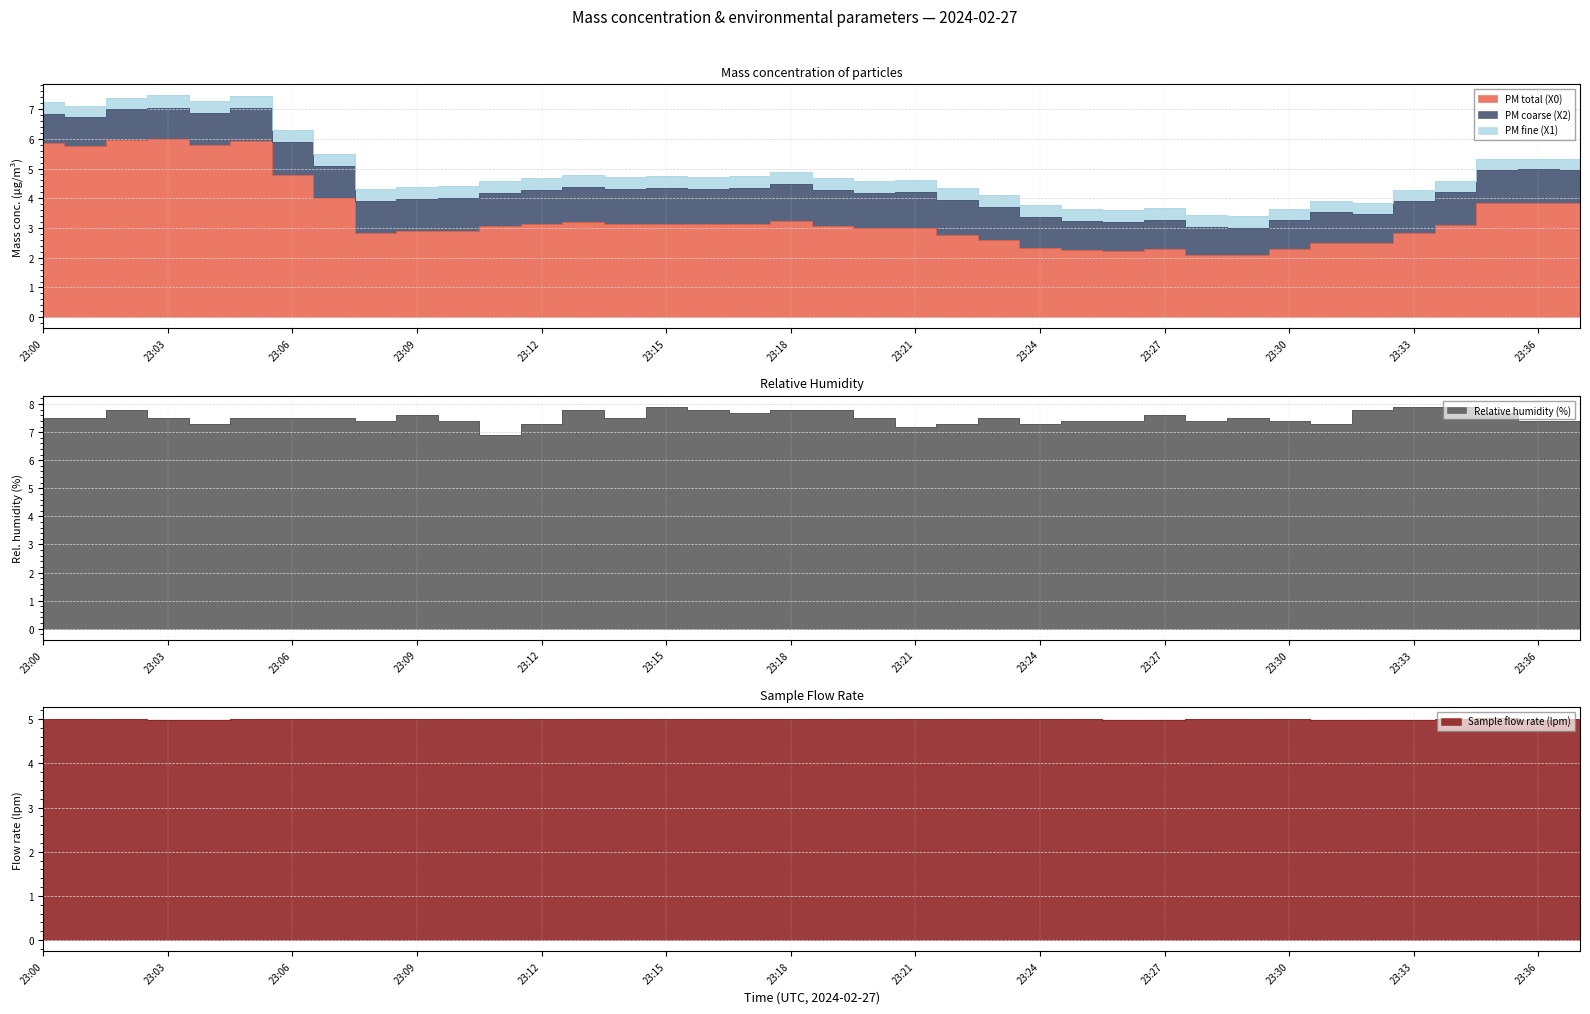

How many categories are shown in the chart?

38